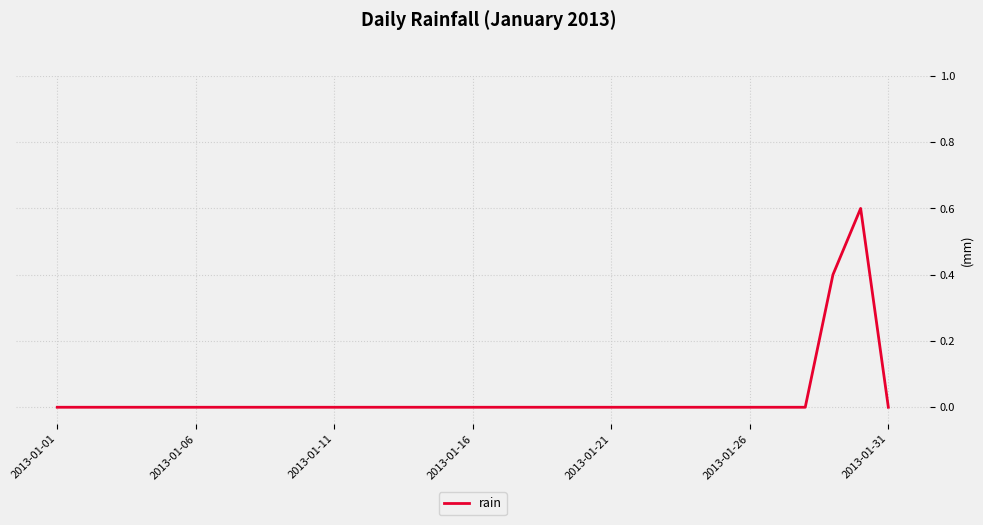

What is the difference between the maximum and minimum values?

0.6